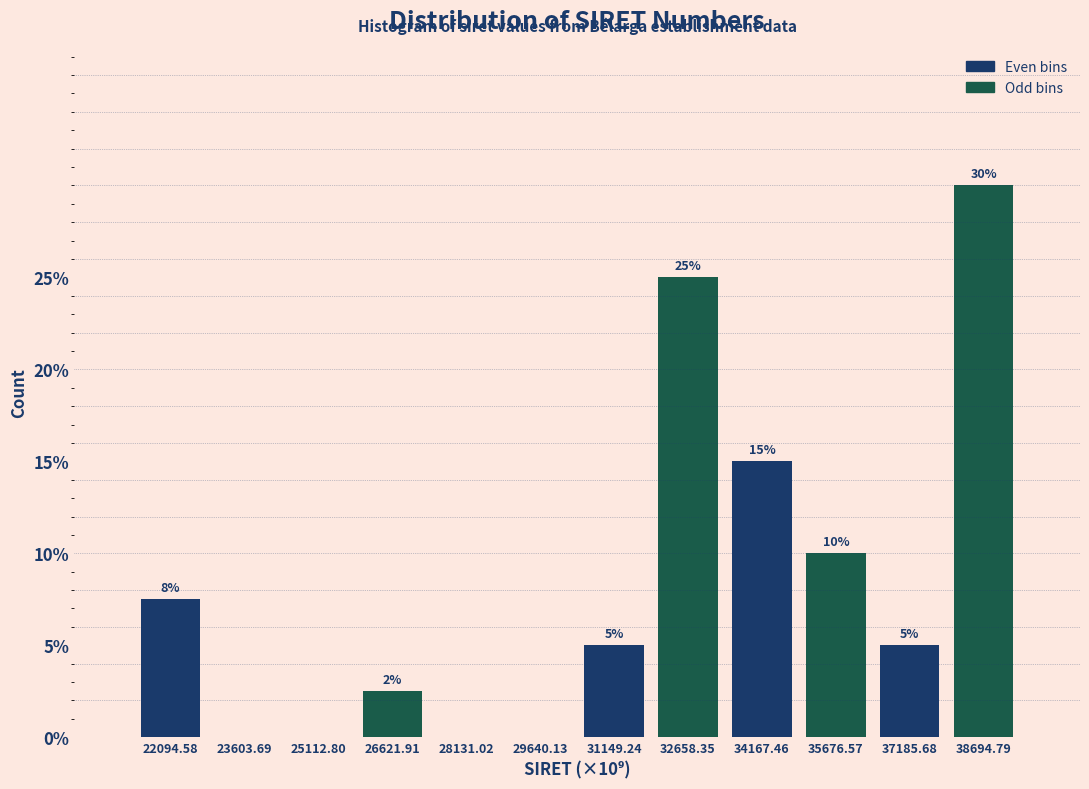

Over which range of the x-axis is the bar tallest?

38000 to 39400